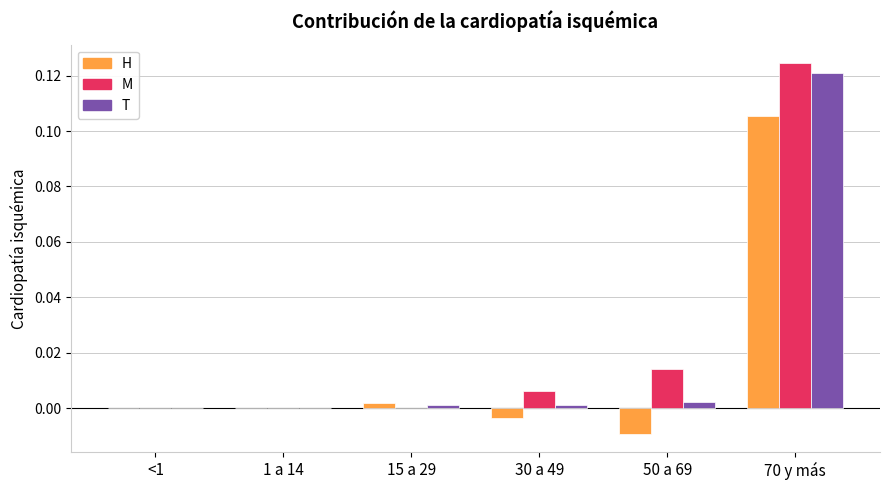

What are all the series names shown in the legend?

H, M, T